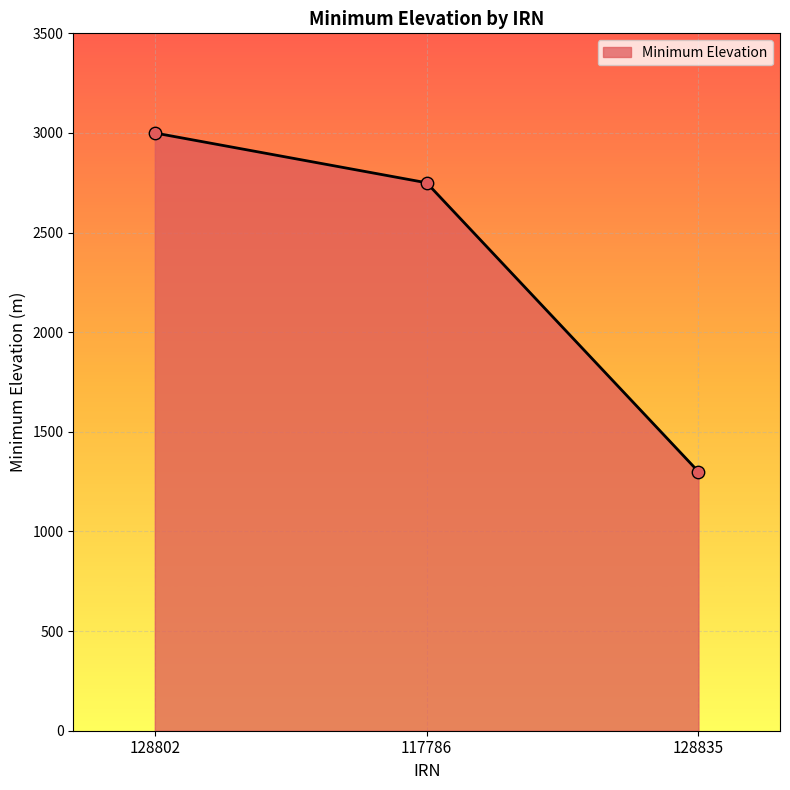

What is the change in value from 128802 to 117786?

-250